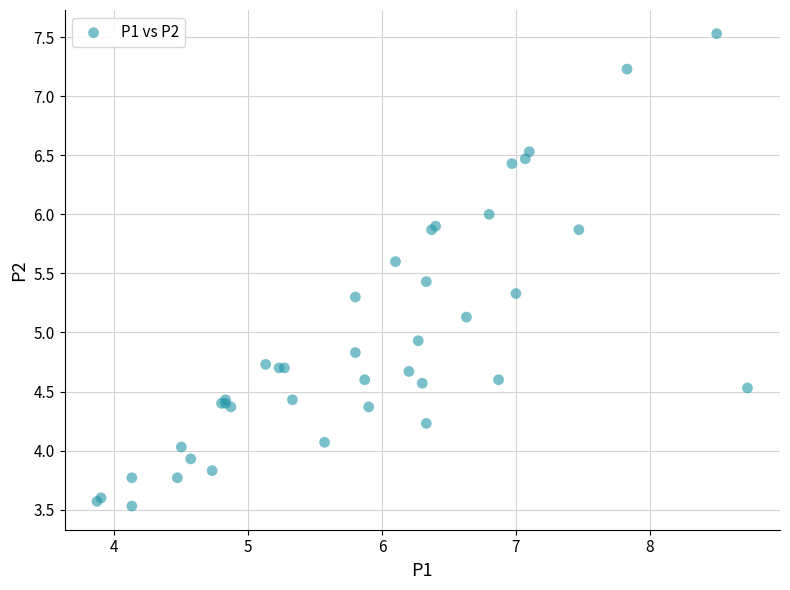

What Y value in the scatter plot is closest to 5?

4.9